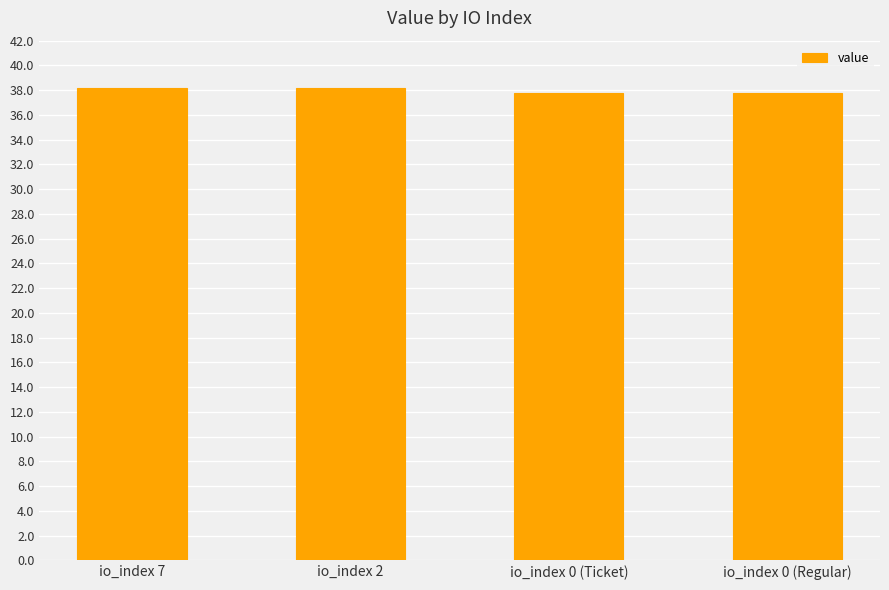

What is the label of the 2nd bar from the right?

io_index 0 (Ticket)